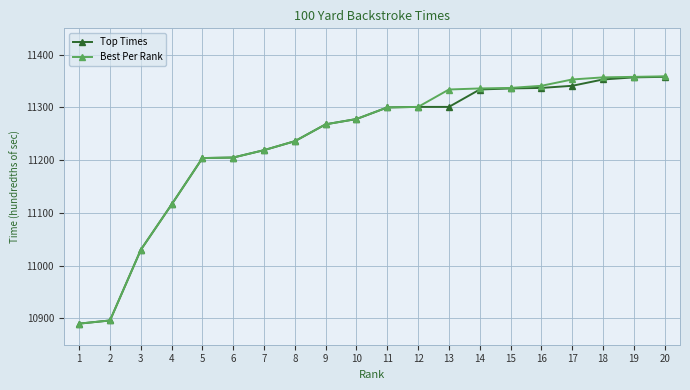

What is the difference between the maximum and minimum values in the Top Times series?

468